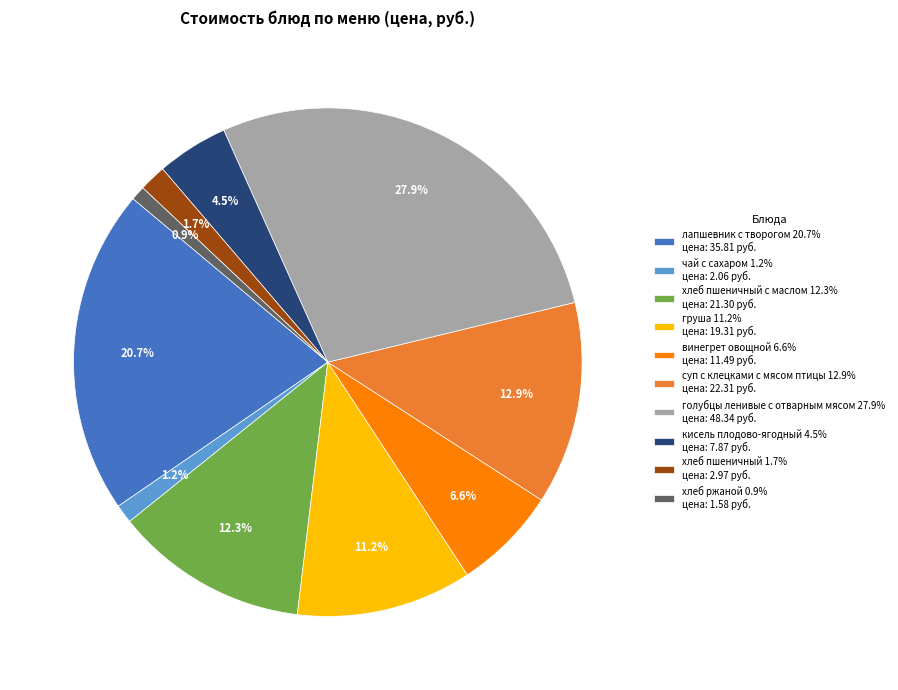

Combined, do груша 11.2% цена: 19.31 руб. and хлеб пшеничный 1.7% цена: 2.97 руб. account for over 50%?

No